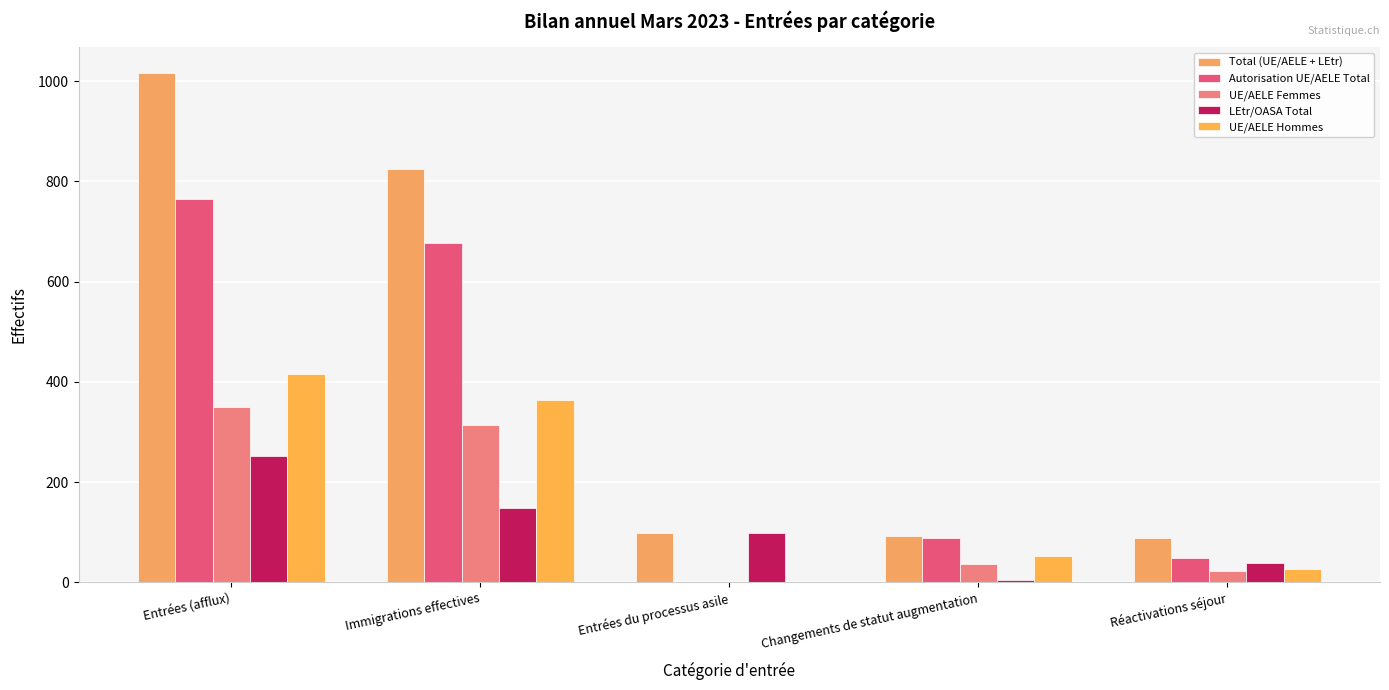

At which label is Autorisation UE/AELE Total closest to 382?

Changements de statut augmentation